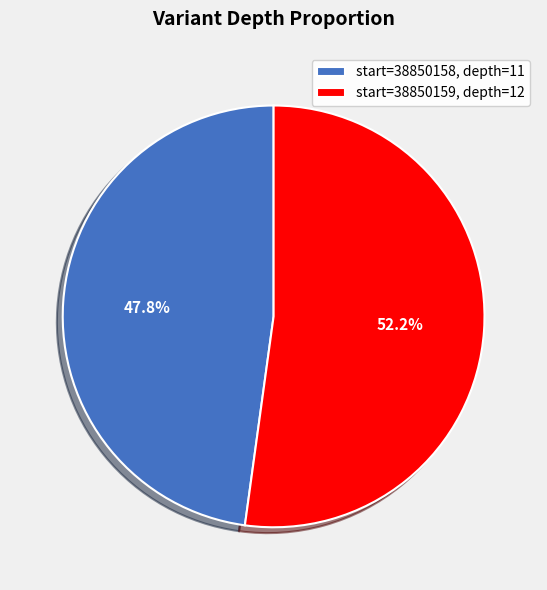

Between start=38850159, depth=12 and start=38850158, depth=11, which is larger?

start=38850159, depth=12